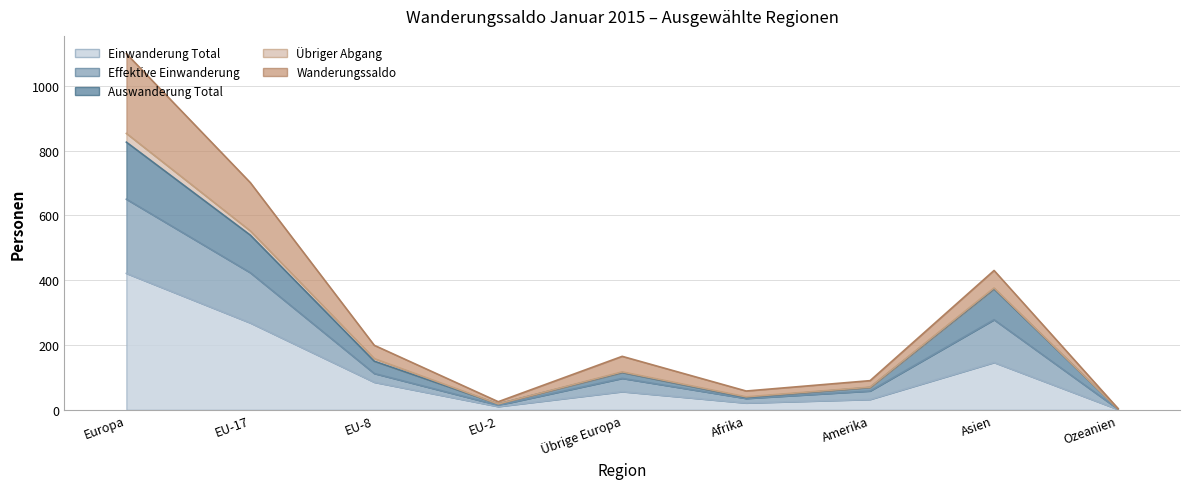

True or false: Auswanderung Total and Wanderungssaldo intersect in this chart.

False